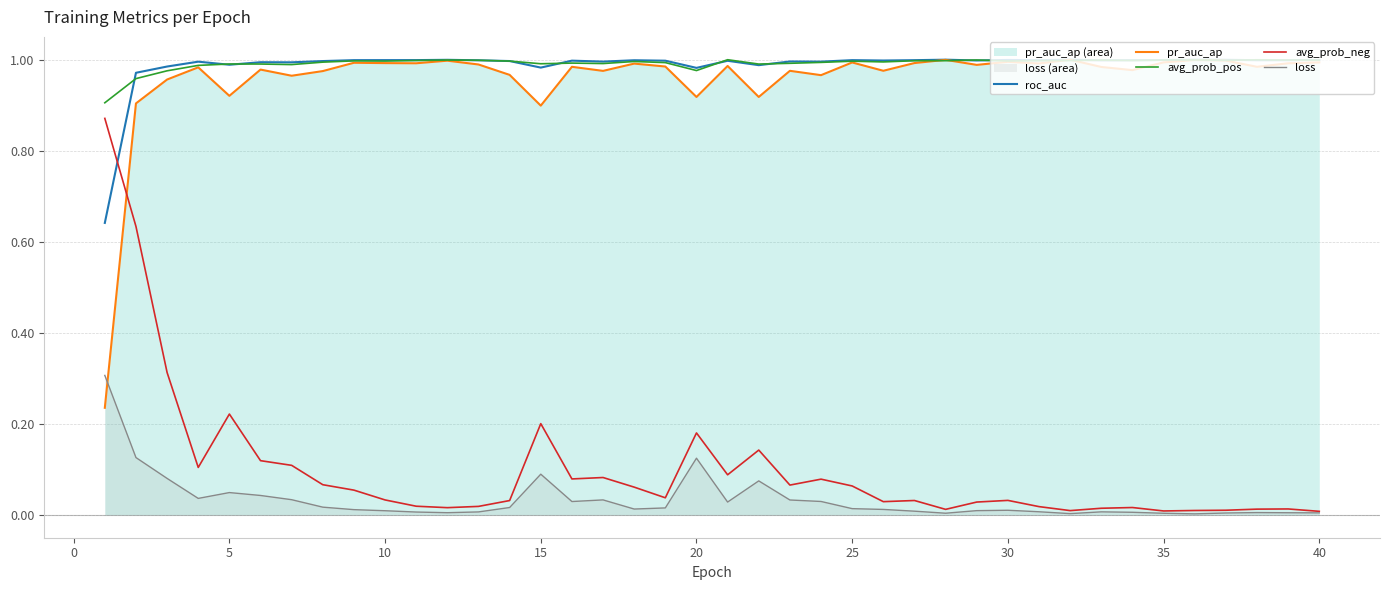

True or false: roc_auc and avg_prob_pos intersect in this chart.

True